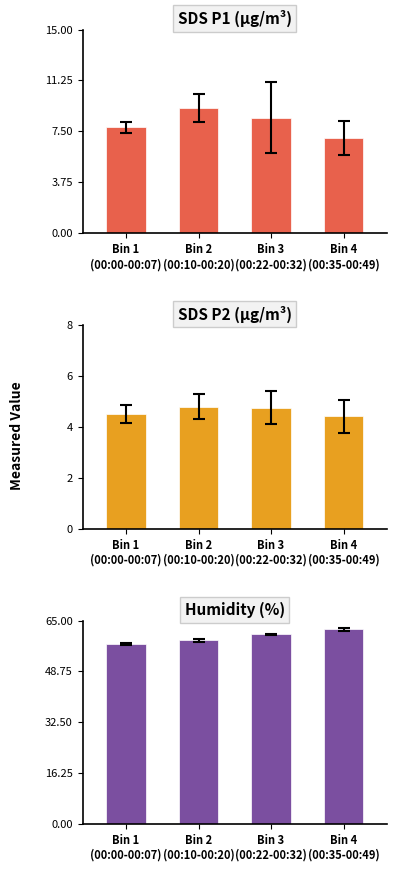

At which category is the sum across all series the highest?

Bin 3
(00:22-00:32)